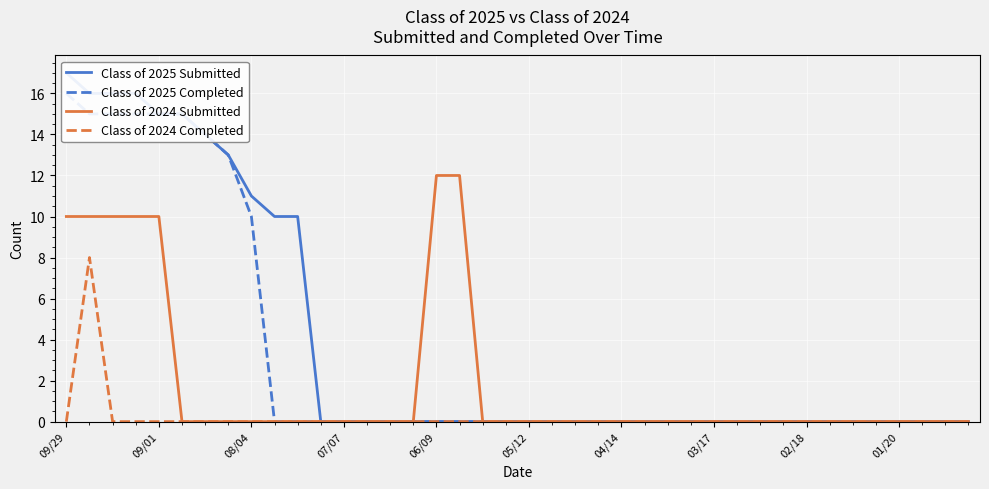

How many lines are shown in the chart?

4